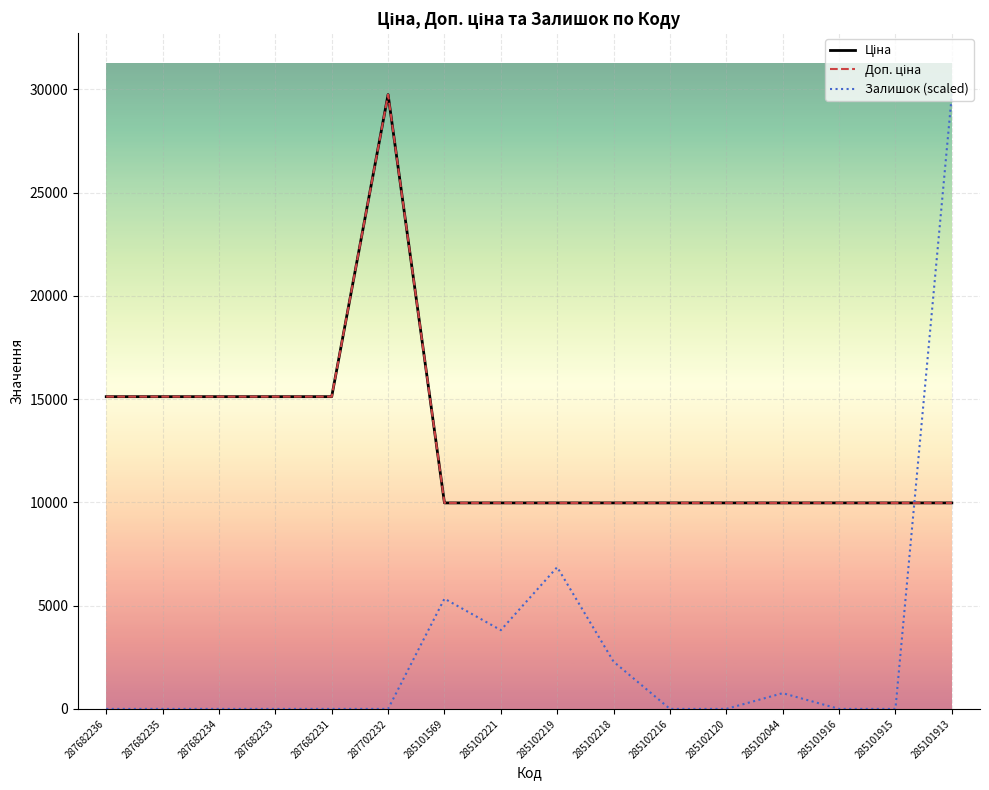

Is this an area chart (filled region under the line)?

No